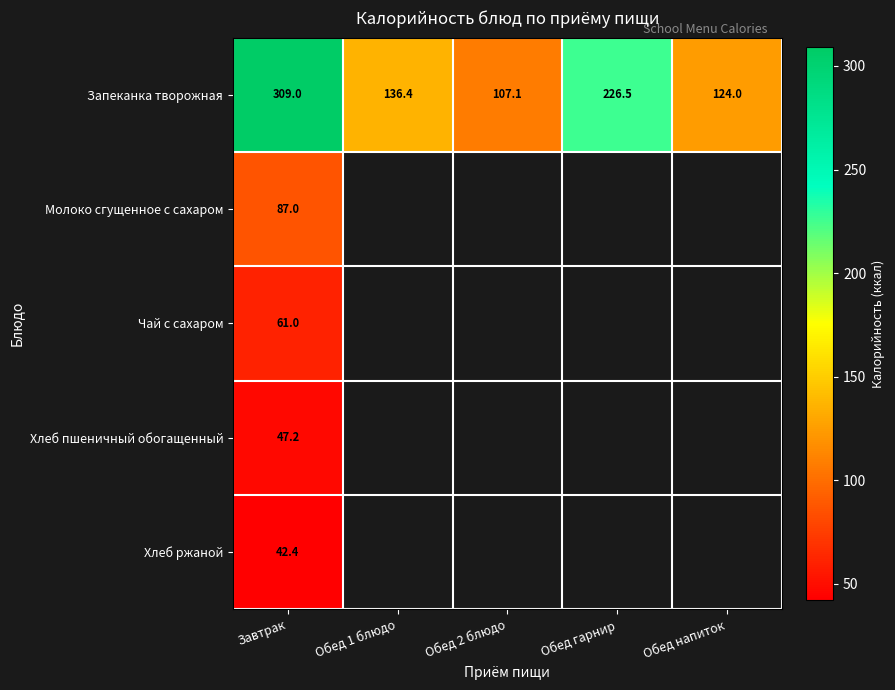

Which label corresponds to the smallest value in the chart?

Завтрак